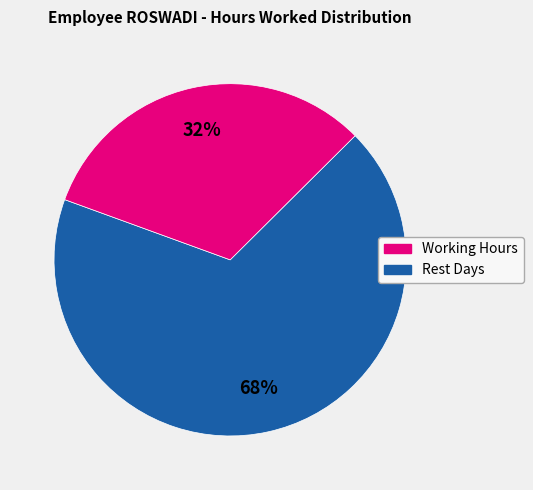

To the nearest percent, what is the average slice percentage?

50%